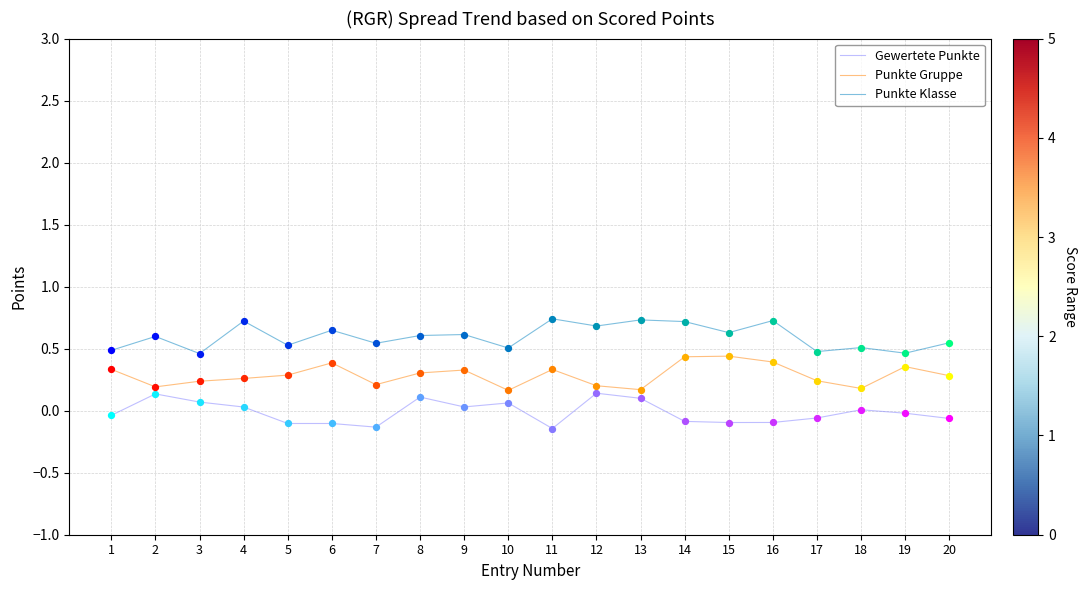

Is the value of Punkte Klasse at 13 greater than the value of Gewertete Punkte at 9?

Yes